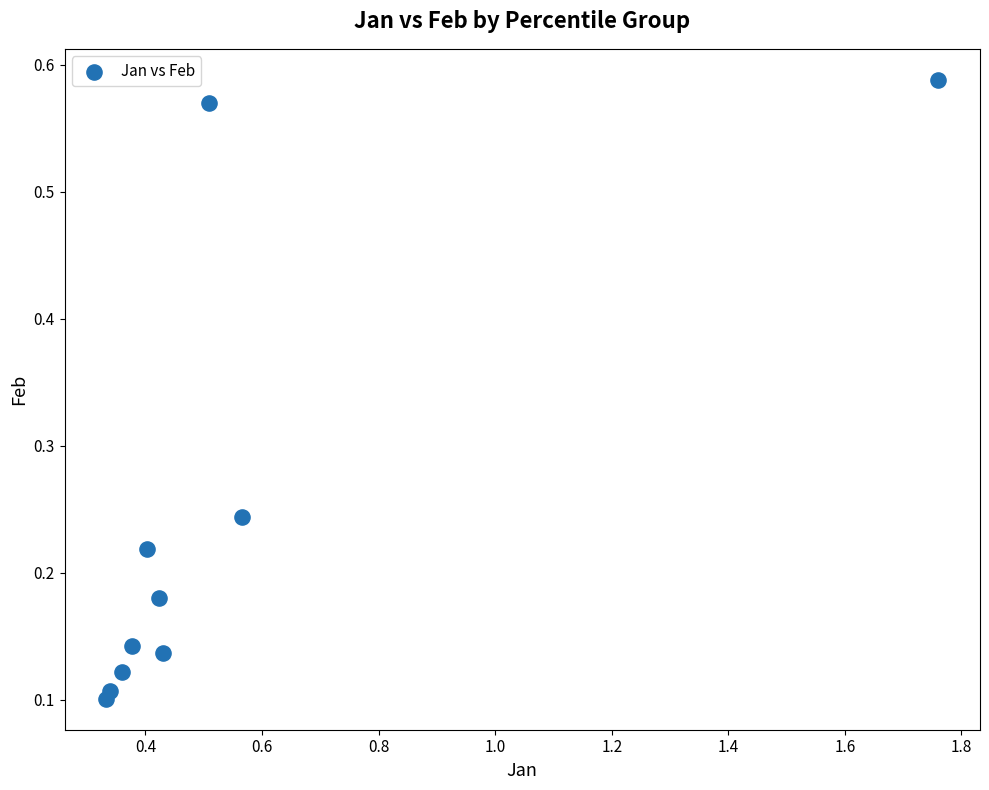

What is the range of X values (max minus min)?

1.4